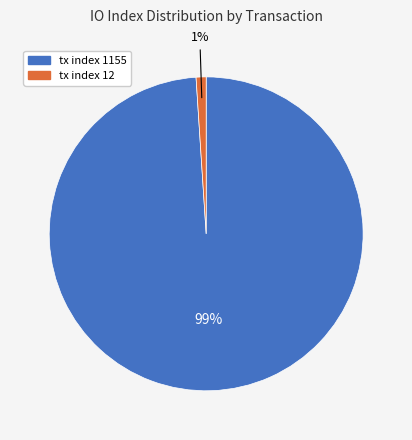

What percentage is the tx index 1155 slice, to the nearest percent?

99%